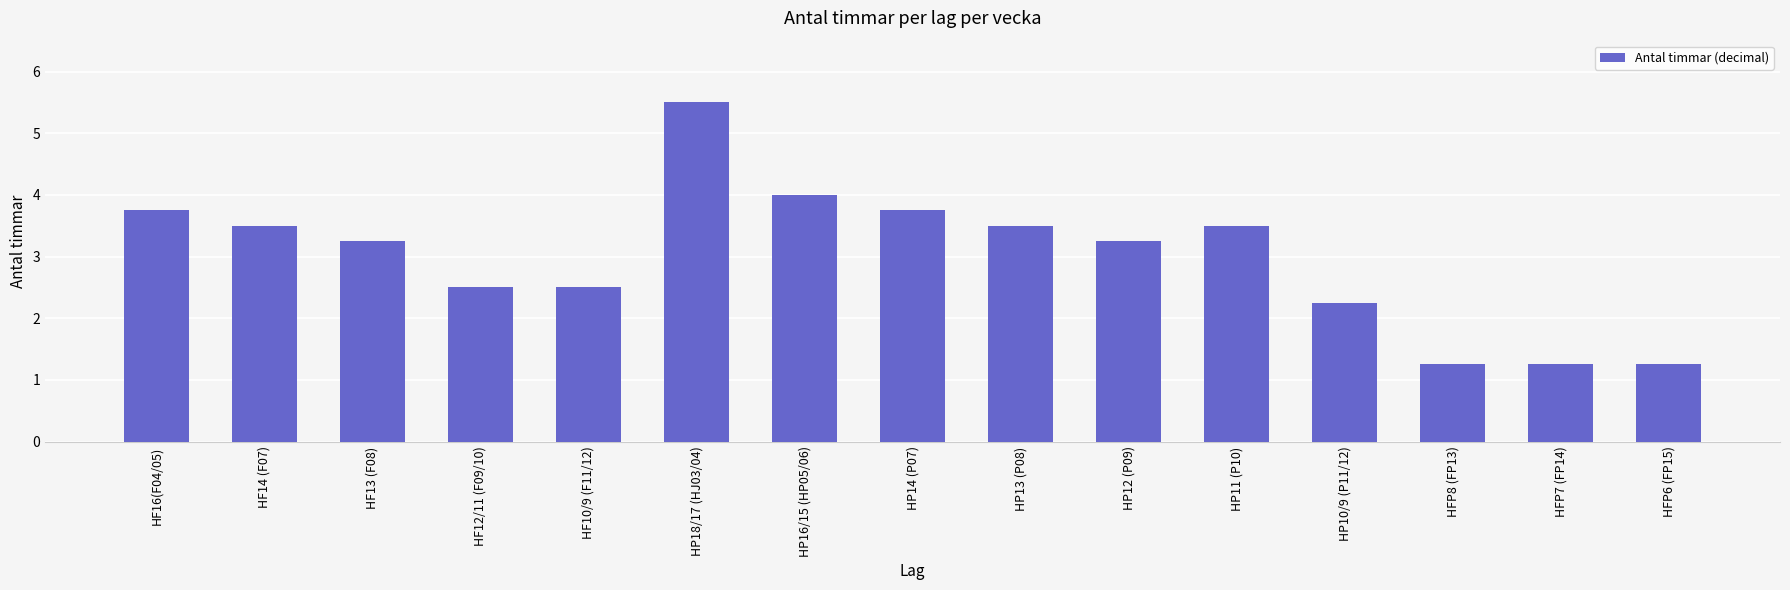

What is the average value?

3.0